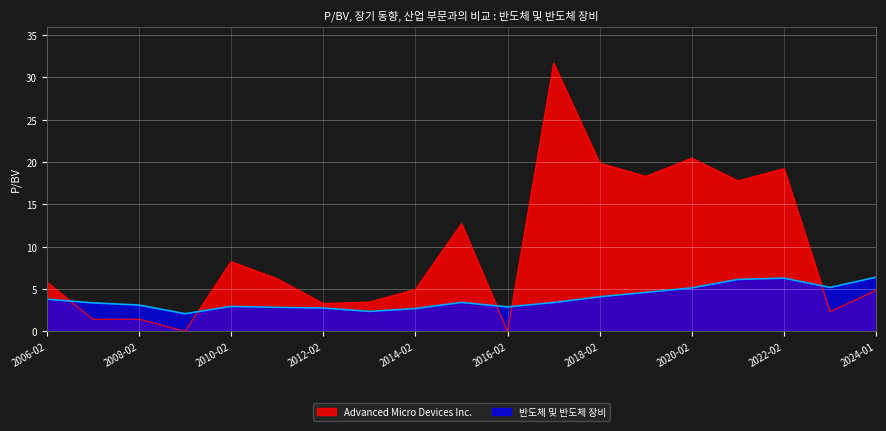

Is the value of Advanced Micro Devices Inc. at 2008-02 greater than the value of 반도체 및 반도체 장비 at 2018-02?

No